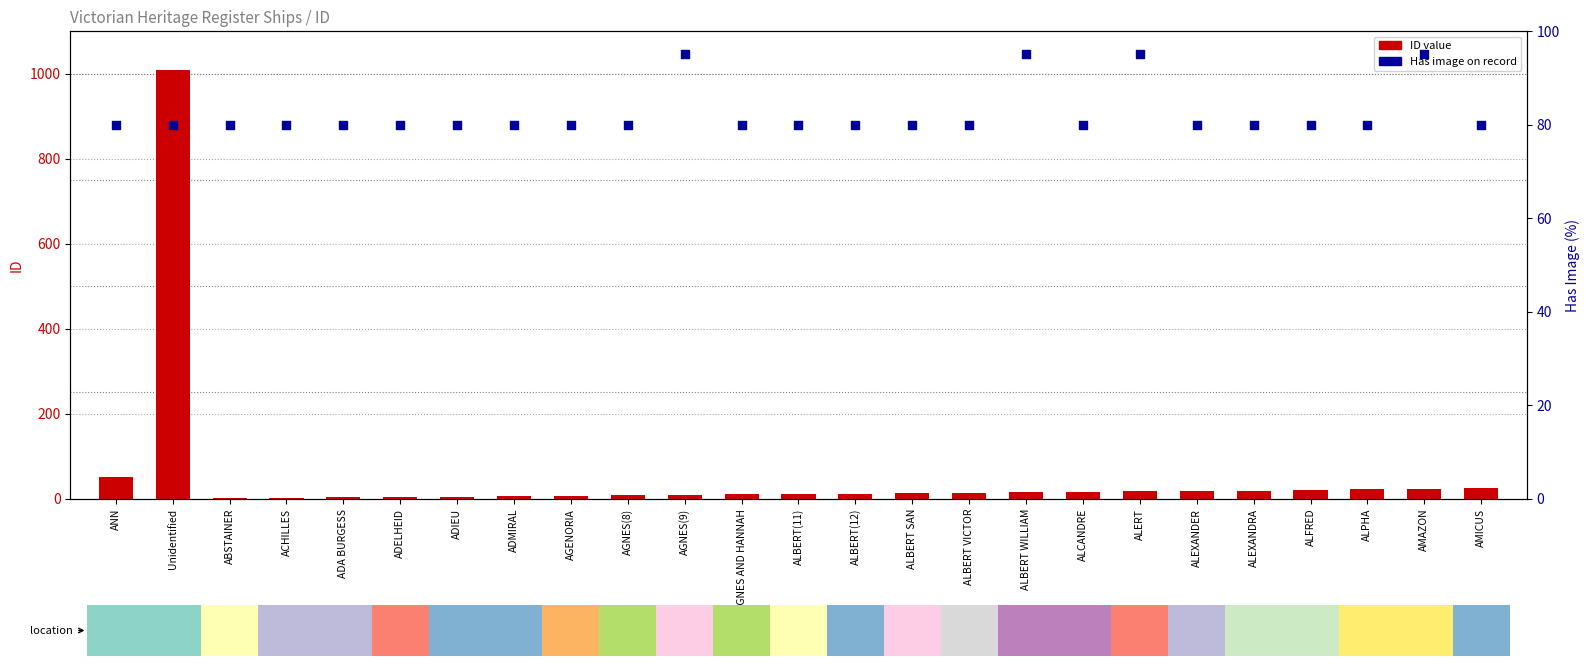

At how many categories does at least one series exceed 346?

1